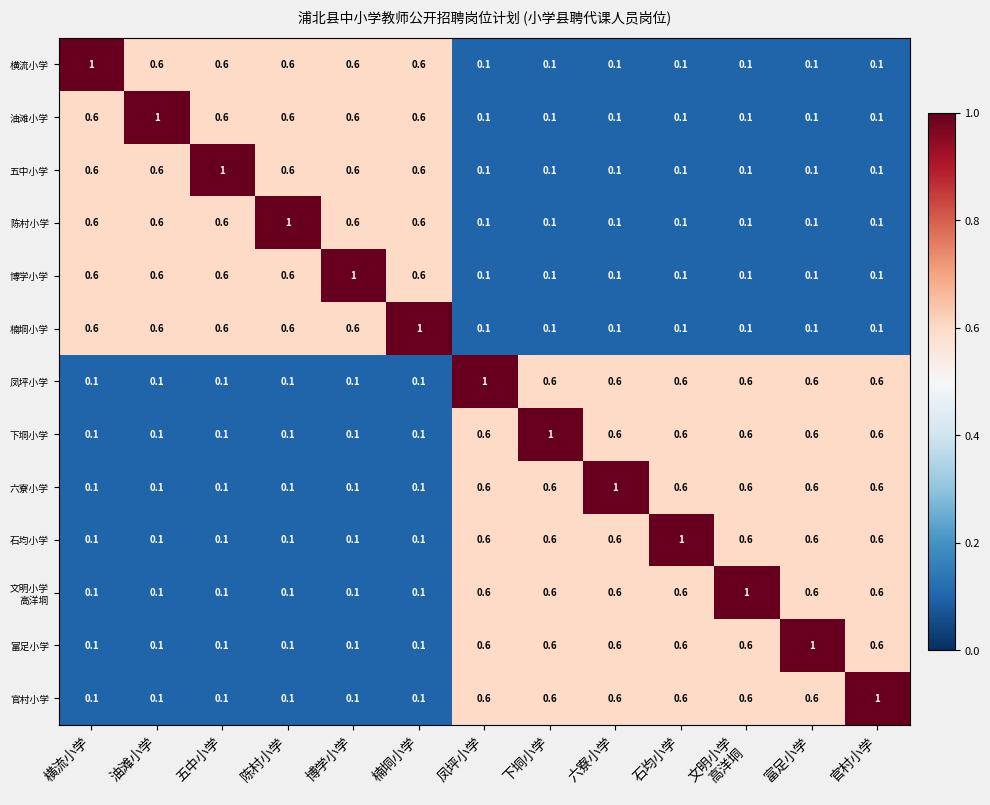

The value of 博学小学 at 陈村小学 is 0.6. True or false?

True